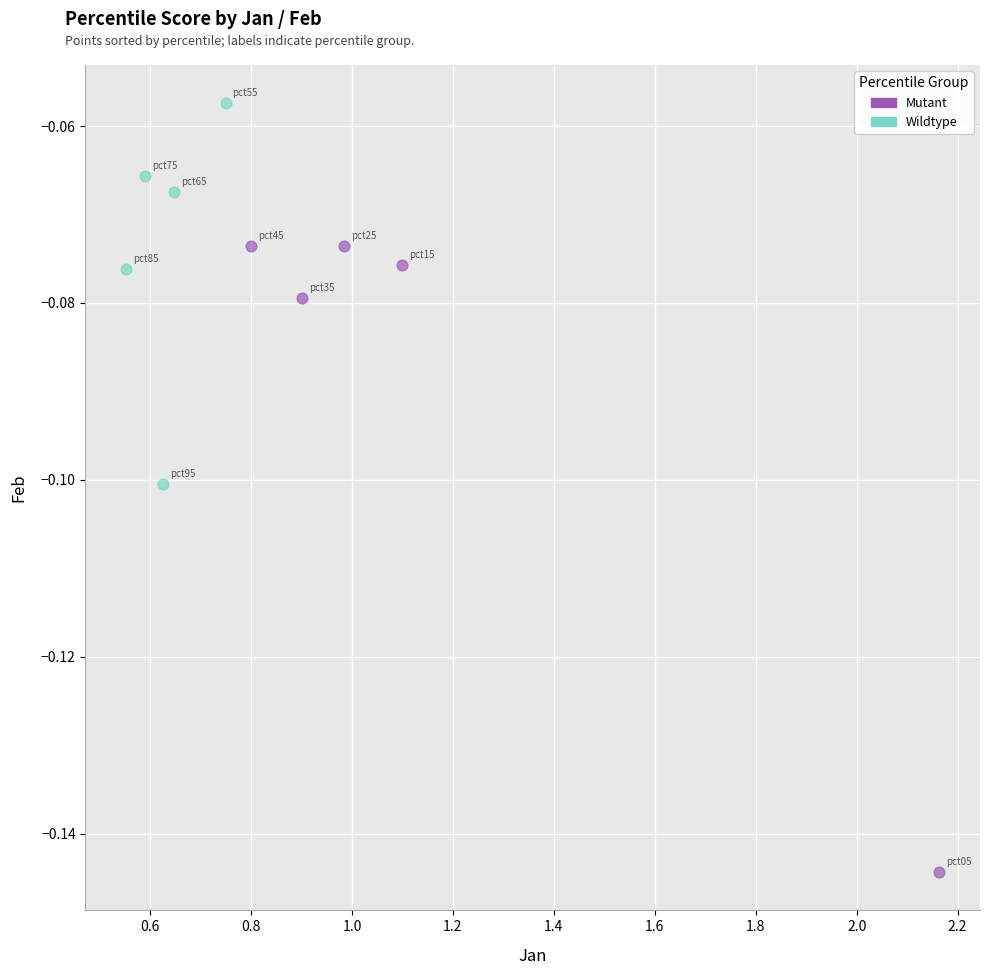

Which series reaches the maximum Y coordinate?

Wildtype